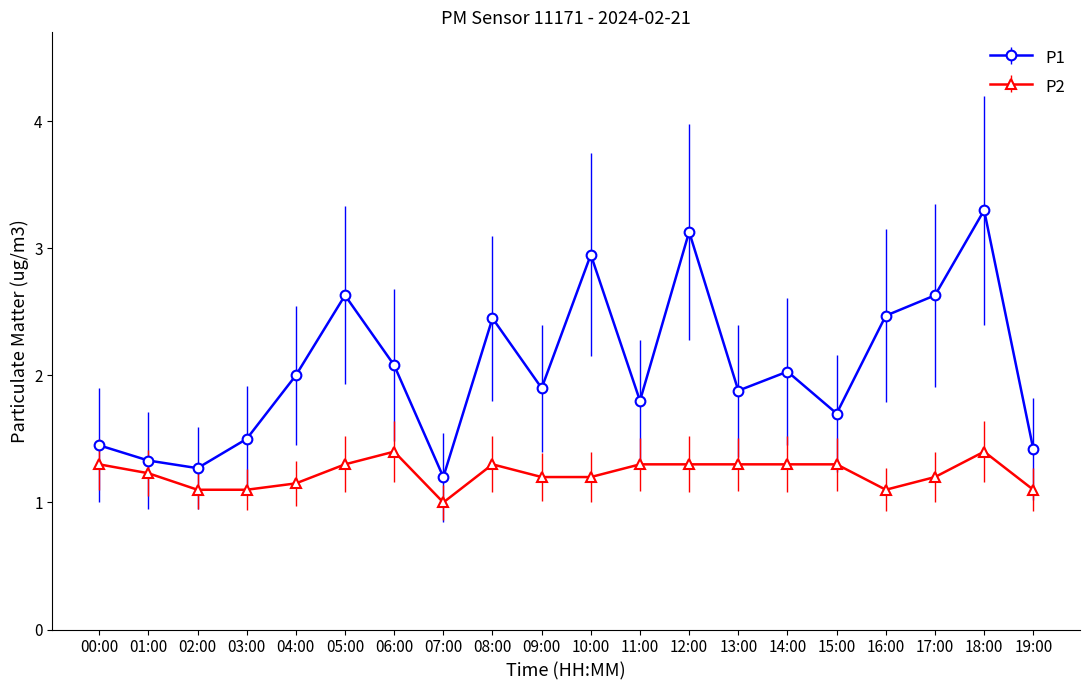

At which label does P1 reach its peak?

18:00